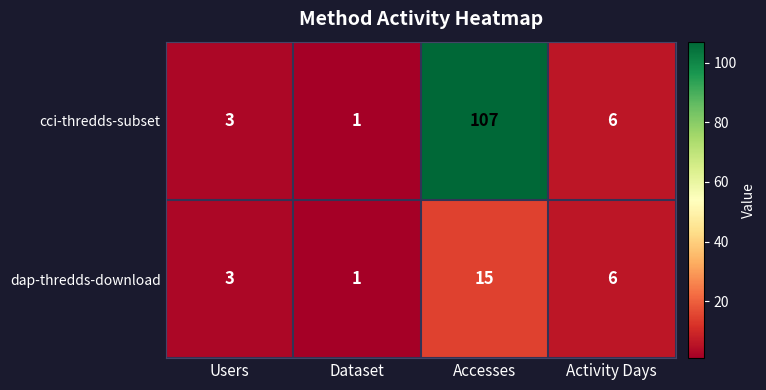

At which category is the sum across all series the highest?

Accesses